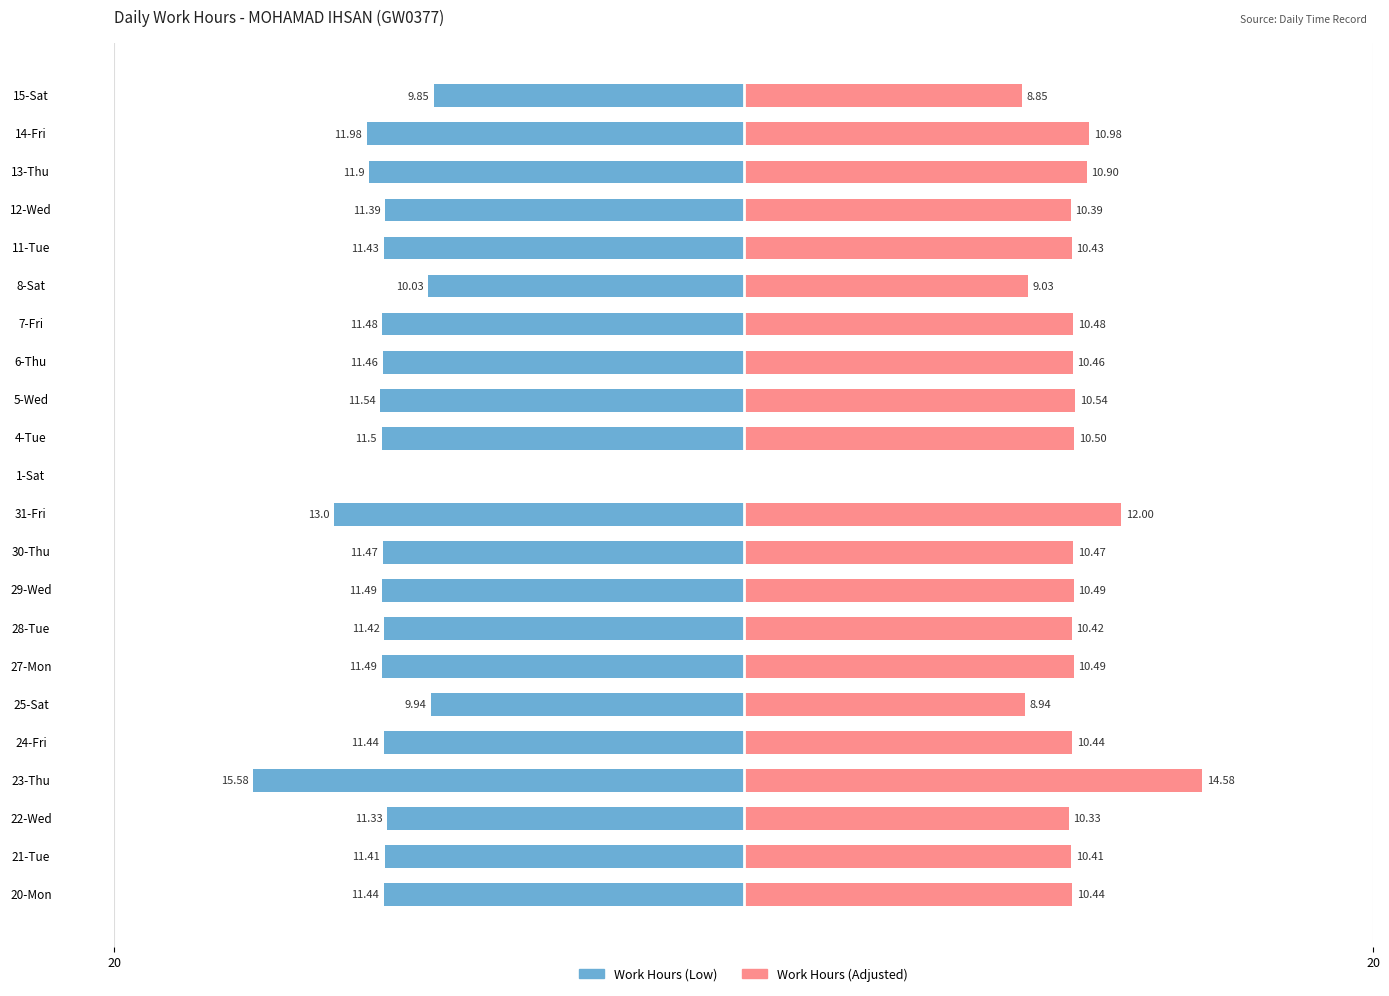

How many bars are there in each group?

2